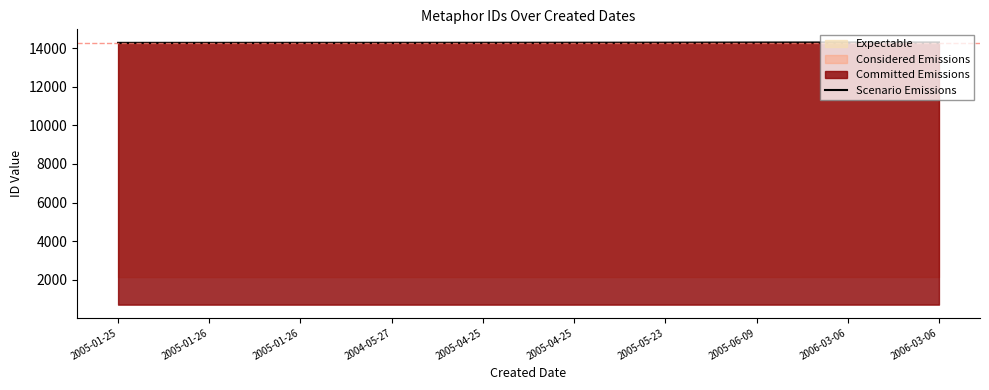

List the labels in order of value, largest first.

2006-03-06, 2006-03-06, 2005-06-09, 2005-05-23, 2005-04-25, 2005-04-25, 2004-05-27, 2005-01-26, 2005-01-26, 2005-01-25